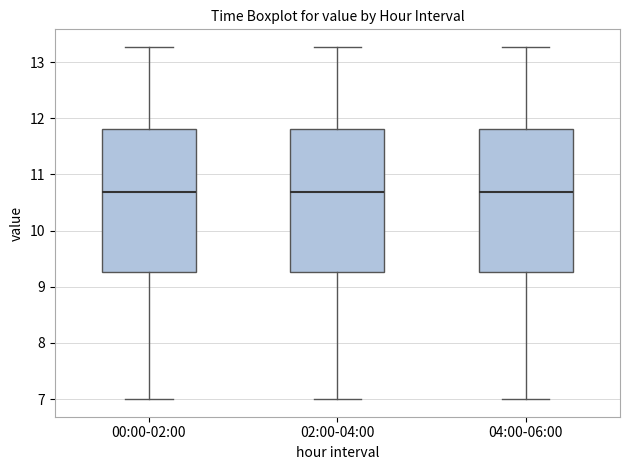

Where does the upper whisker of the box for 04:00-06:00 end on the y-axis? The values are not printed on the chart, so give them approximately, as read against the axis.

13.3